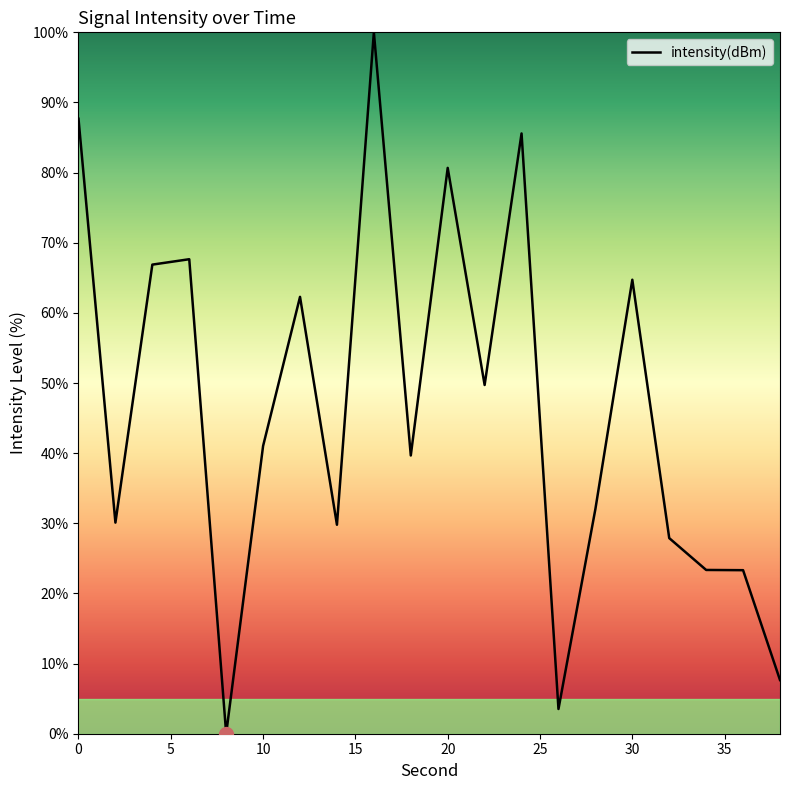

How many lines are shown in the chart?

1